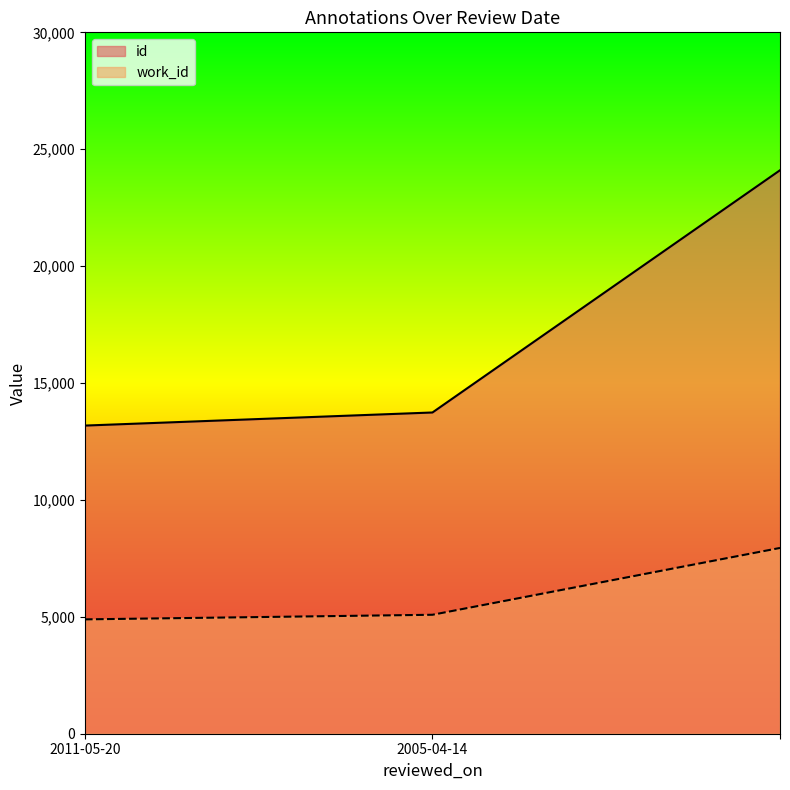

The work_id series shows 5088 at 2005-04-14. True or false?

True